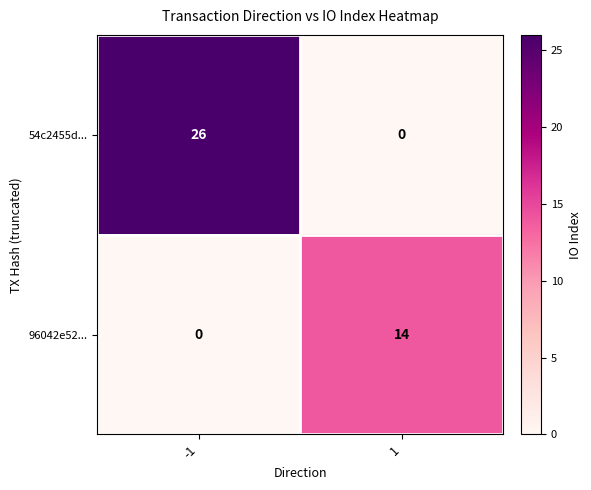

List the series in order of their peak value, lowest first.

96042e52..., 54c2455d...